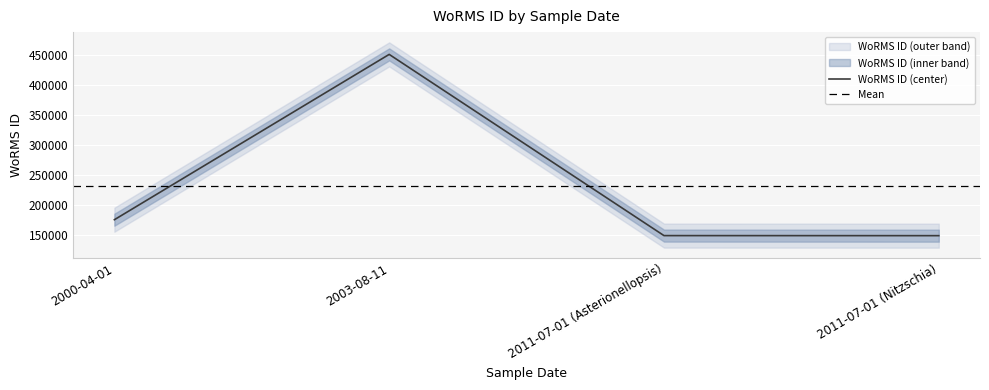

How many points are higher than both their immediate neighbors (excluding endpoints)?

1